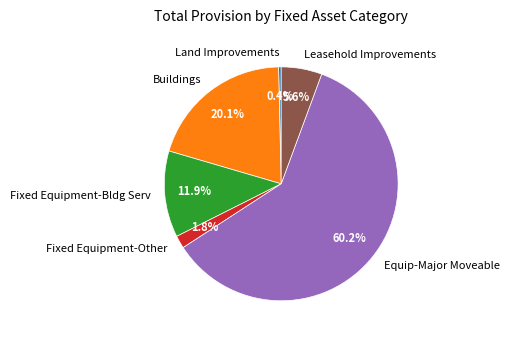

How many slices are in this pie chart?

6